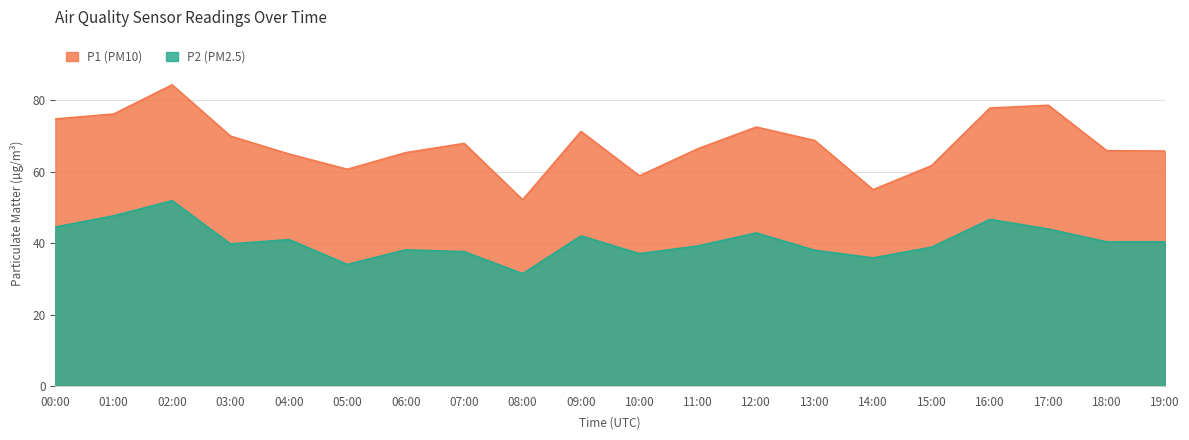

True or false: P2 (PM2.5) has more than 2 points higher than both neighbors.

True